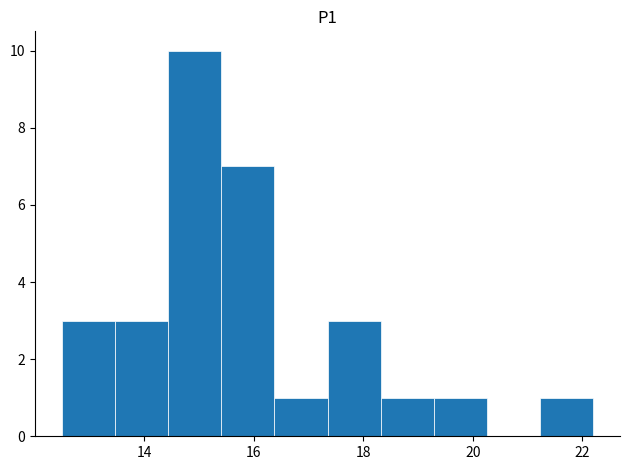

Reading left to right, transcribe this chart: for each bar, give the range it covers on the x-axis and its height. Neither the bar edges nor the heights are printed on the chart, so give them approximately, as read against the axes.

12.6 to 13.4: 3
13.4 to 14.4: 3
14.4 to 15.4: 10
15.4 to 16.4: 7
16.4 to 17.4: 1
17.4 to 18.4: 3
18.4 to 19.2: 1
19.2 to 20.2: 1
20.2 to 21.2: 0
21.2 to 22.2: 1